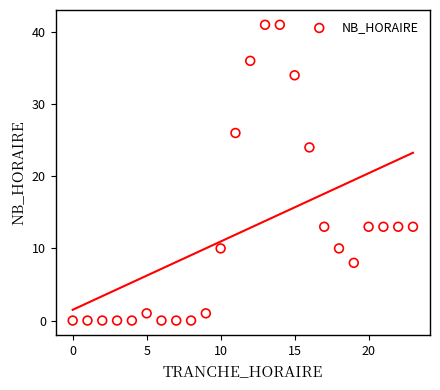

What is the range of X values (max minus min)?

23